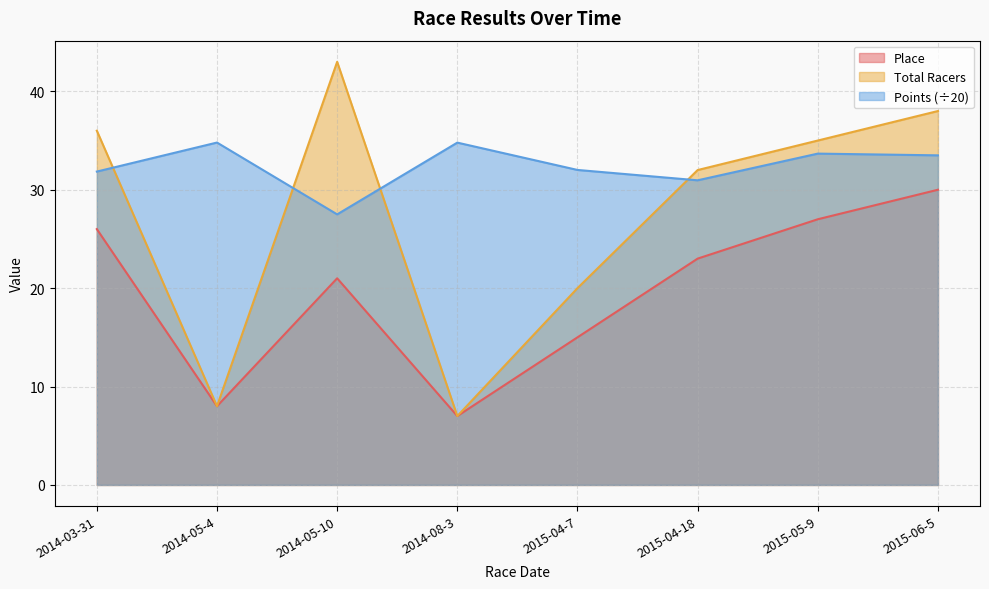

Is it true that Total Racers equals 35.0 at 2015-05-9?

True